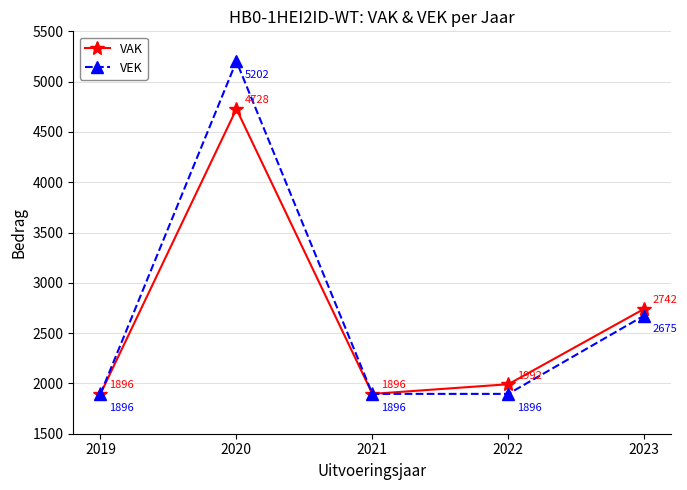

At which category does VAK reach its first local valley?

2021